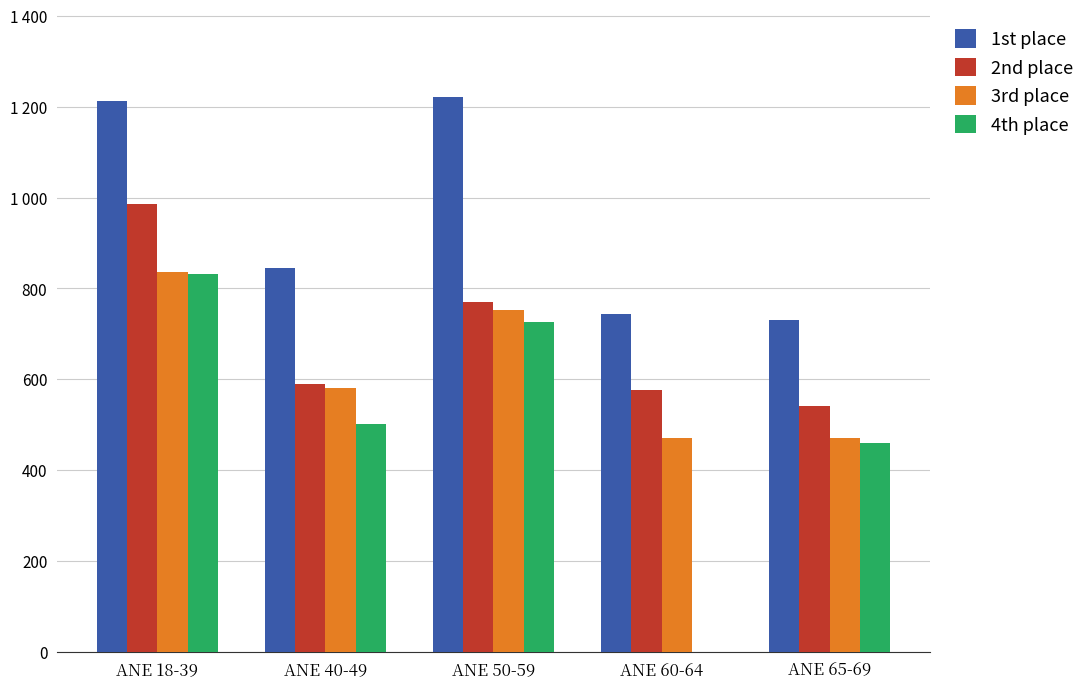

Are the bars grouped side by side (vs. stacked)?

Yes